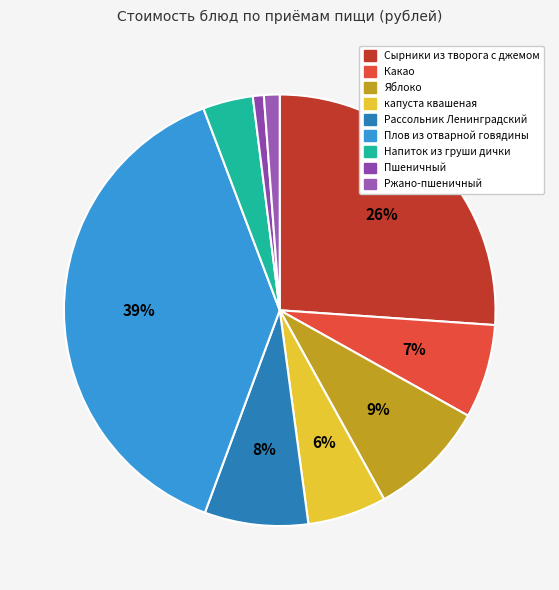

Which category has the smallest portion of the pie?

Пшеничный